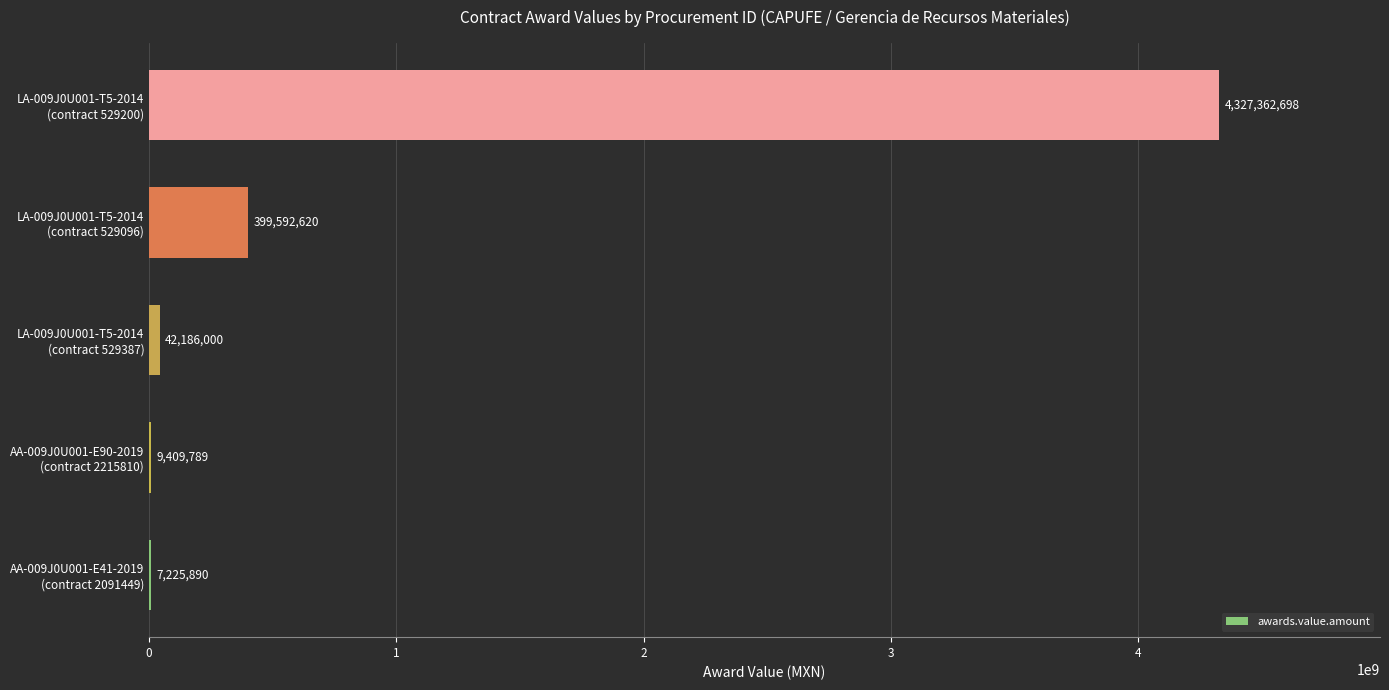

What is the greatest value displayed?

4327362698